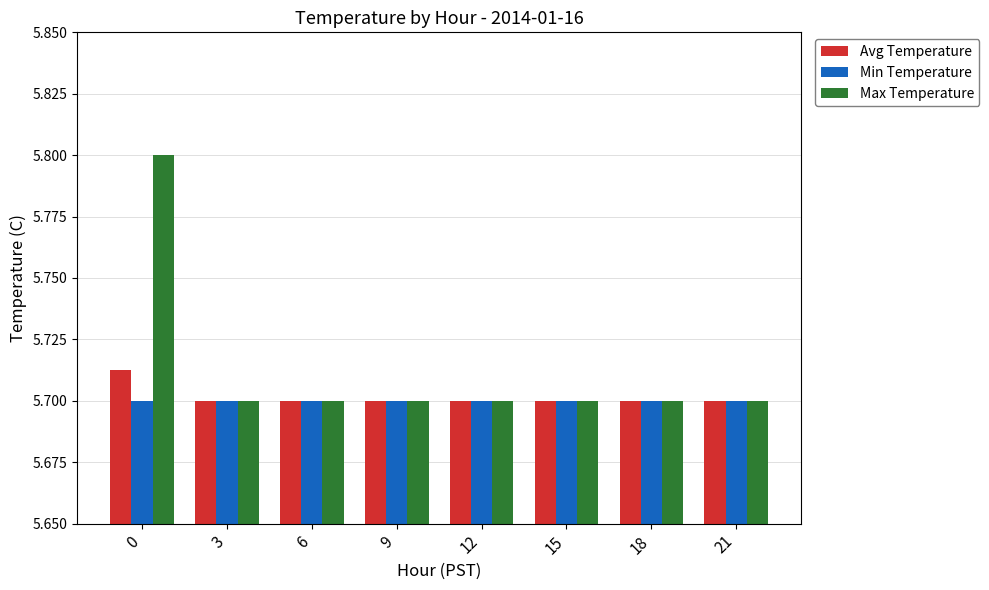

Which series has the widest spread of values?

Max Temperature